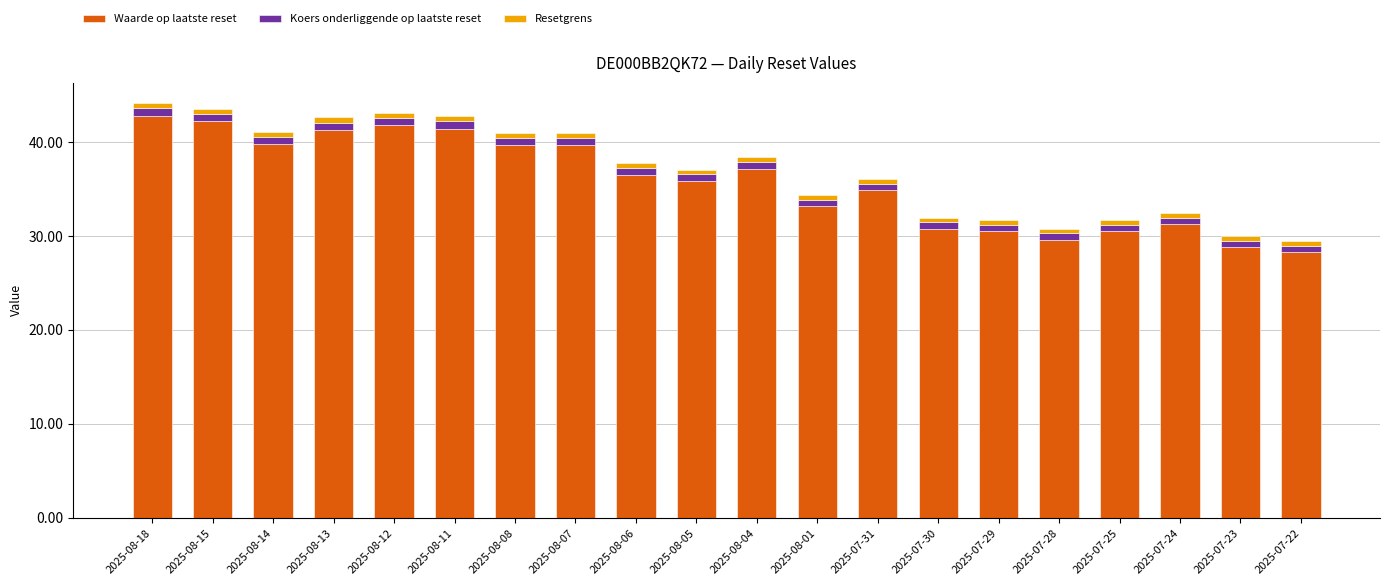

Does the chart contain stacked bars?

Yes